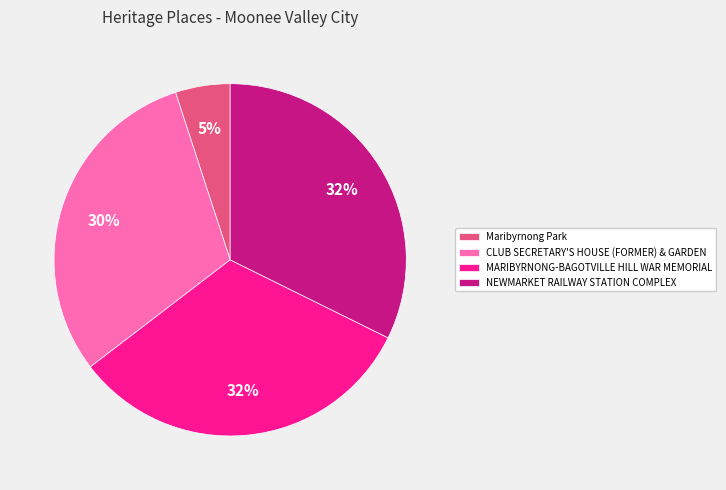

To the nearest percent, what is the difference between the MARIBYRNONG-BAGOTVILLE HILL WAR MEMORIAL and Maribyrnong Park slice percentages?

27%